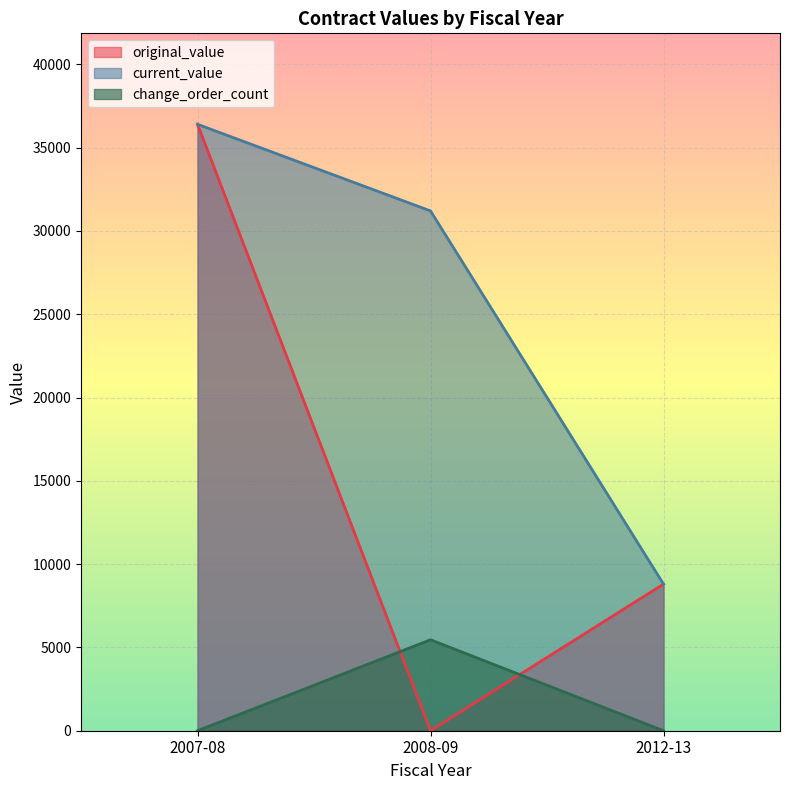

Which category has the highest value in the current_value series?

2007-08